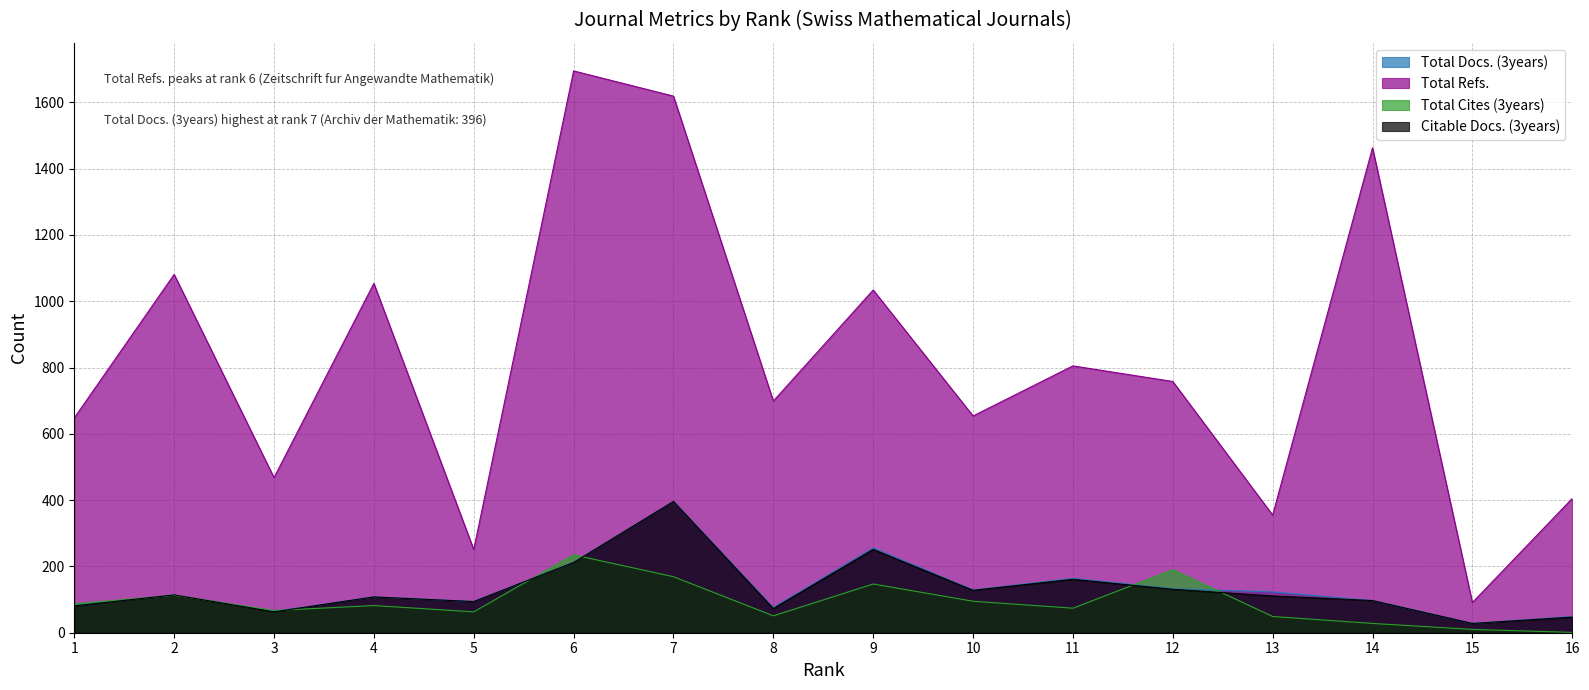

How many lines are shown in the chart?

4